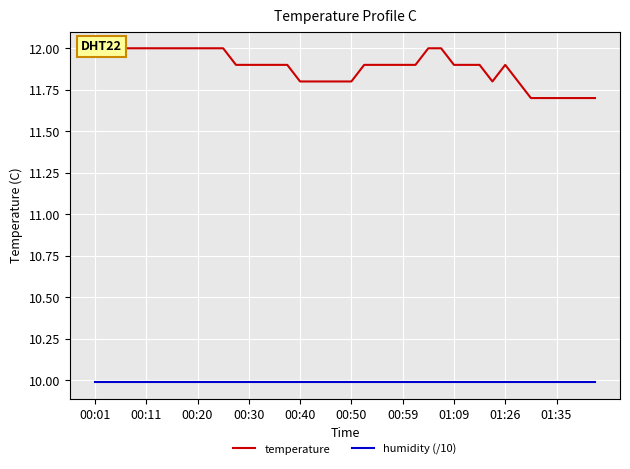

Which label corresponds to the largest value in the chart?

00:01